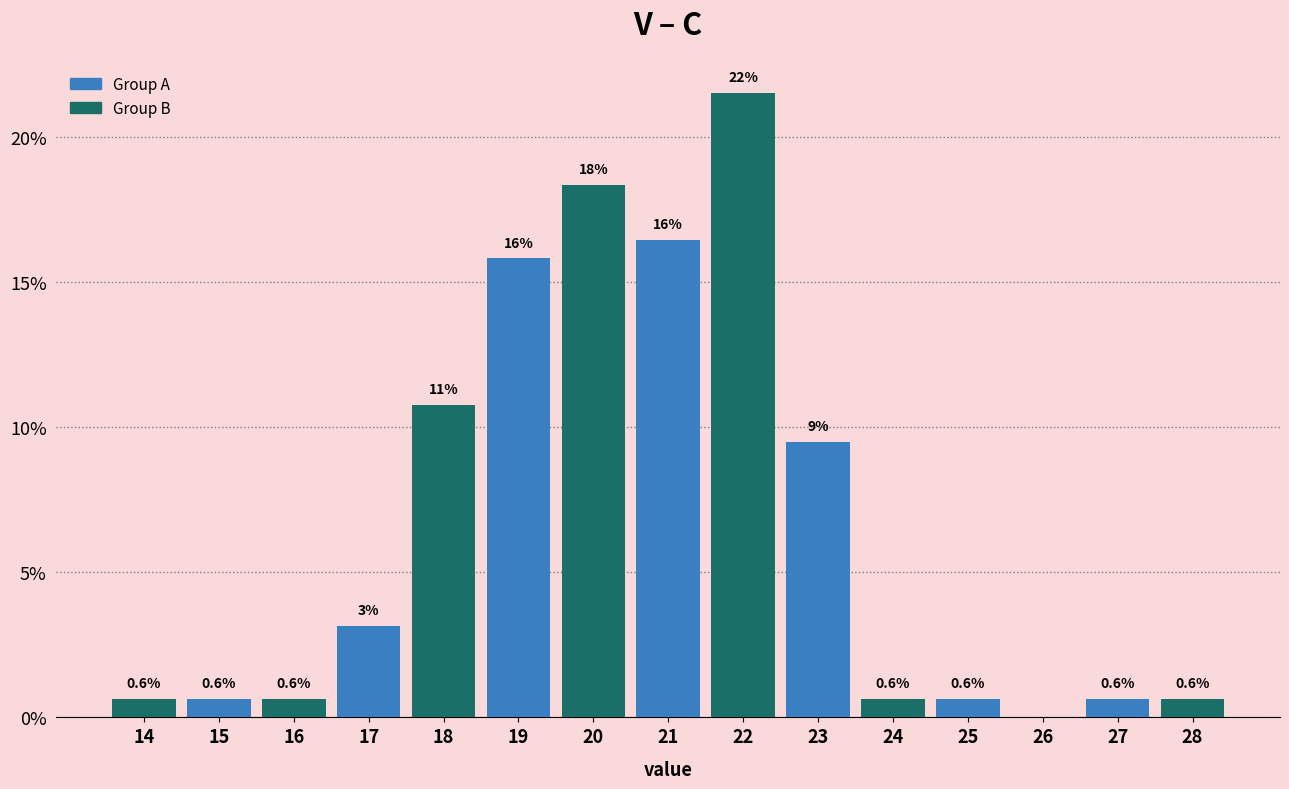

Over which range of the x-axis is the bar tallest?

21.5 to 22.5